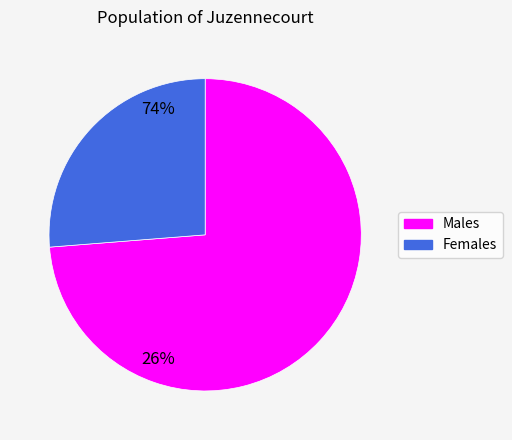

Which category has the biggest portion of the pie?

Males